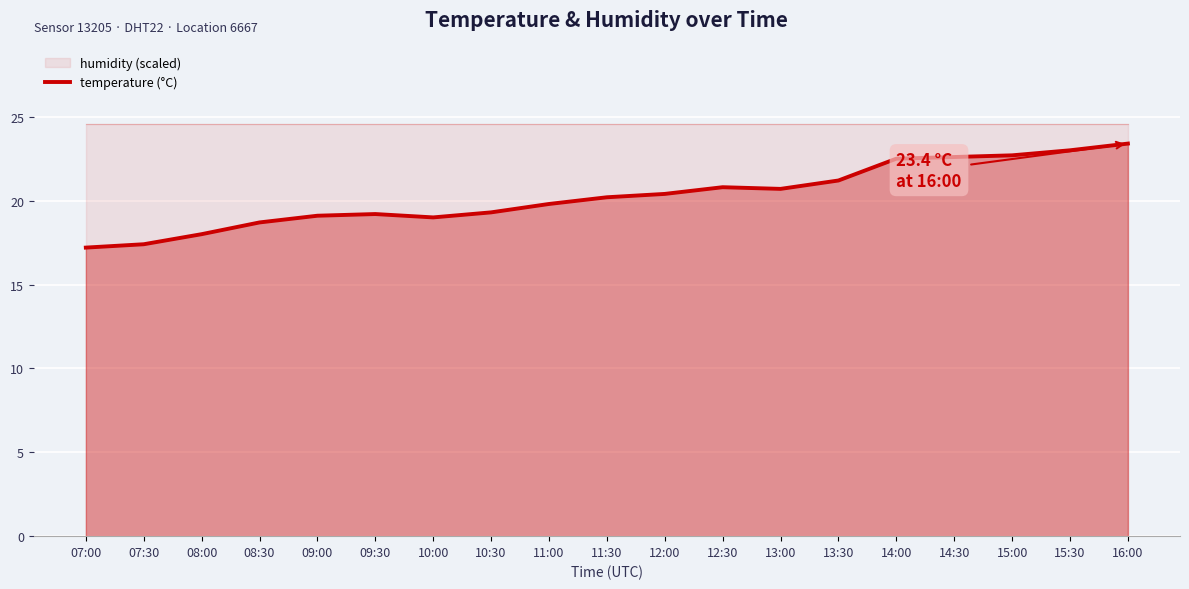

How many values are below 20?

9